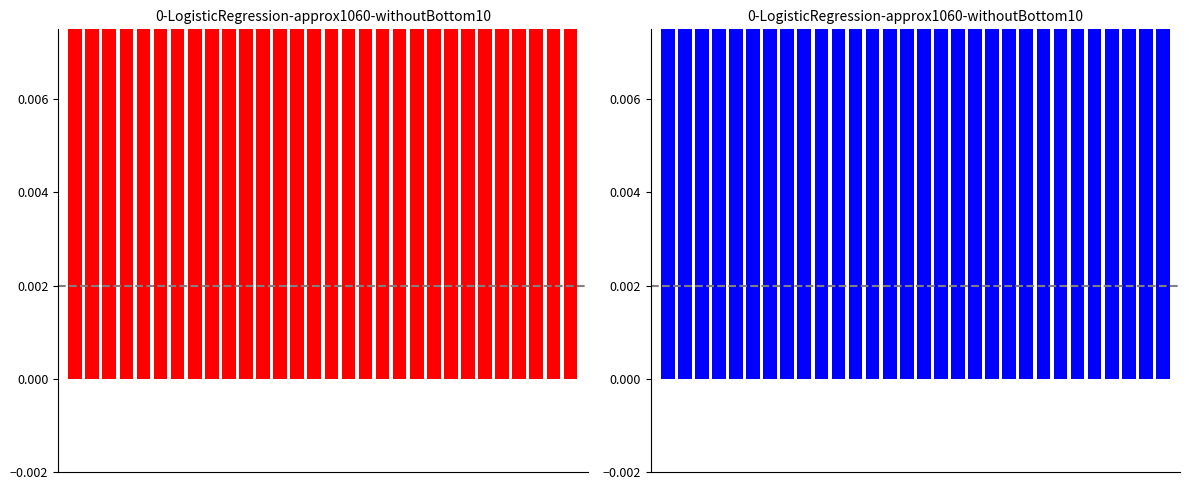

Are the bars grouped side by side (vs. stacked)?

No